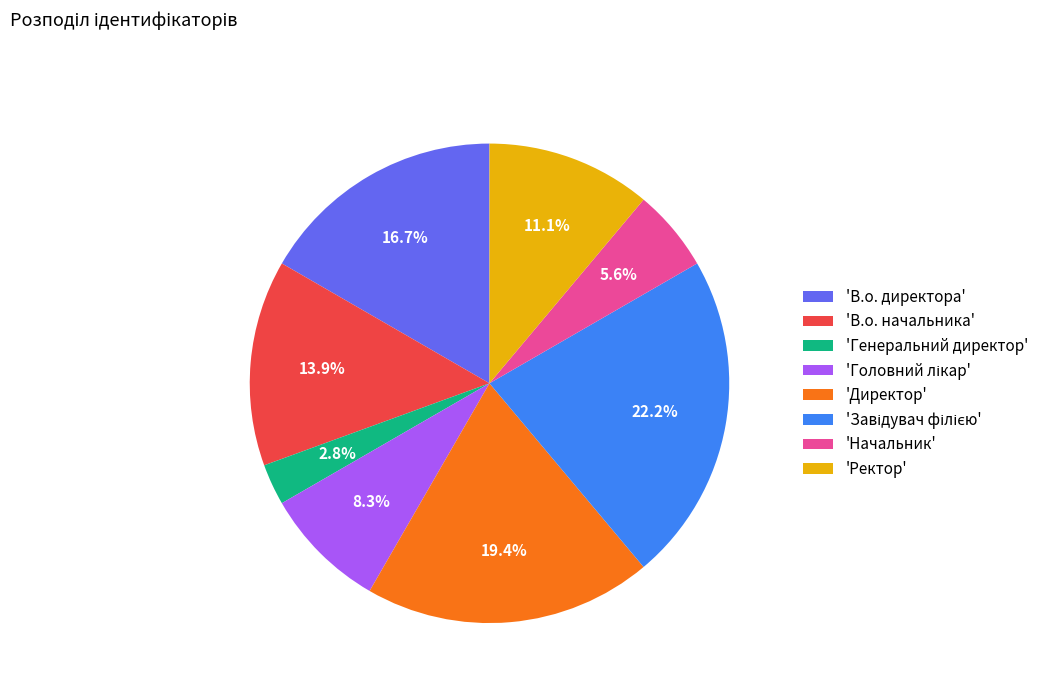

To the nearest percent, what is the difference between the largest and smallest slice percentages?

19%